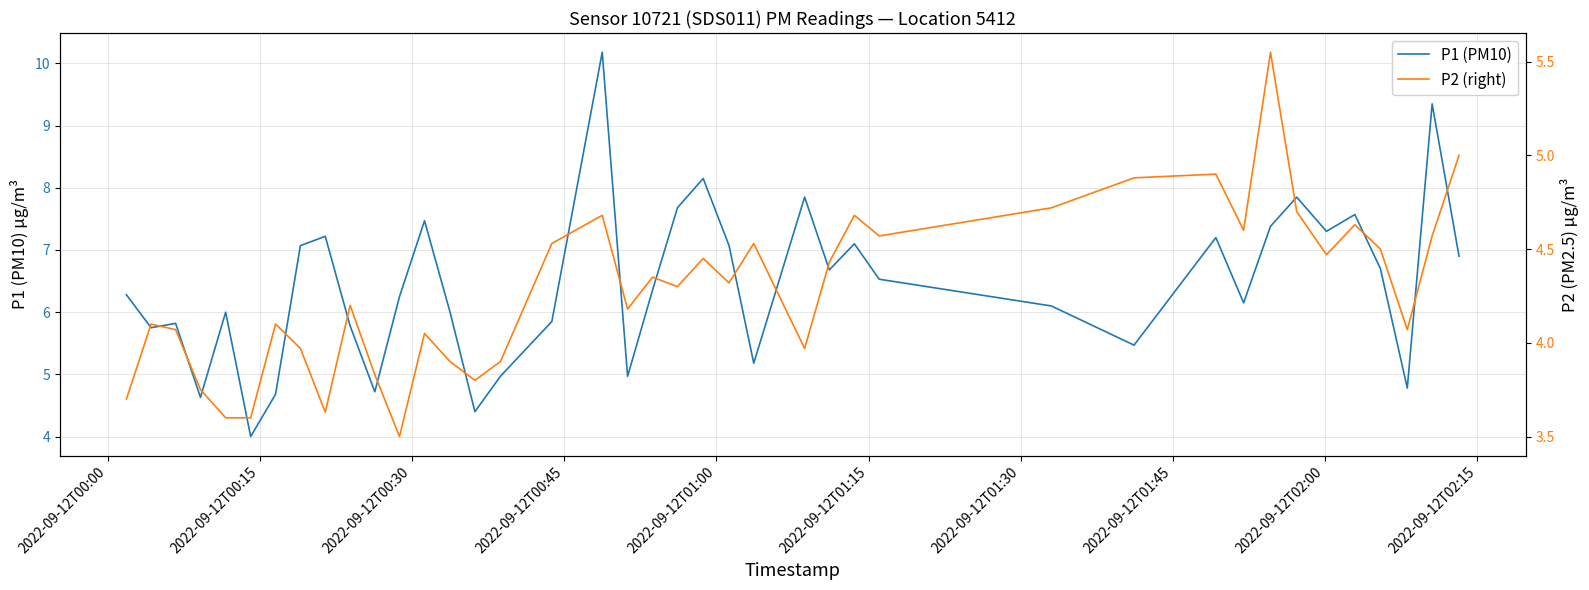

What is the lowest value of the P1 (PM10) series?

4.0